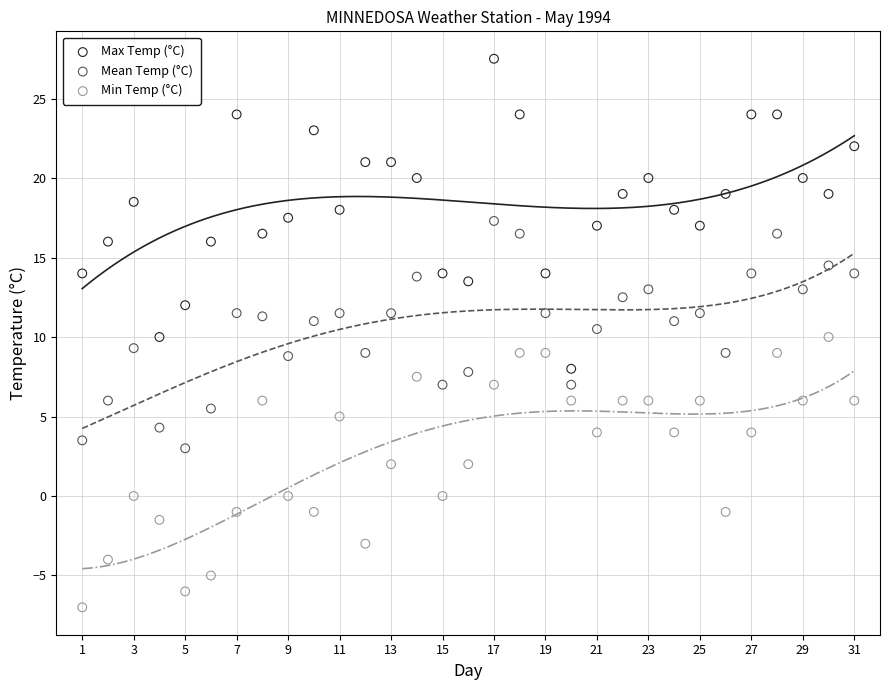

Which series has the widest spread of Y values?

Max Temp (°C)